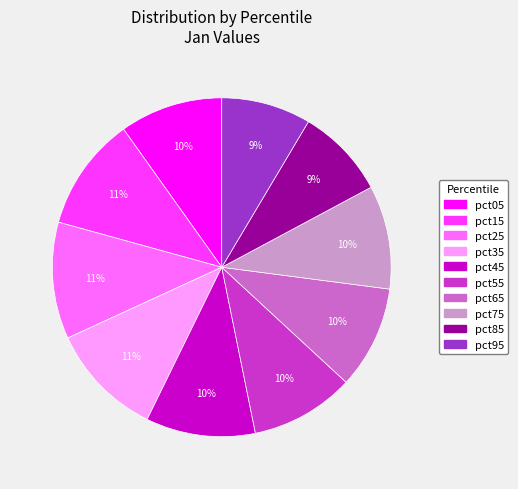

Do pct45 and pct95 together represent more than half of the pie?

No